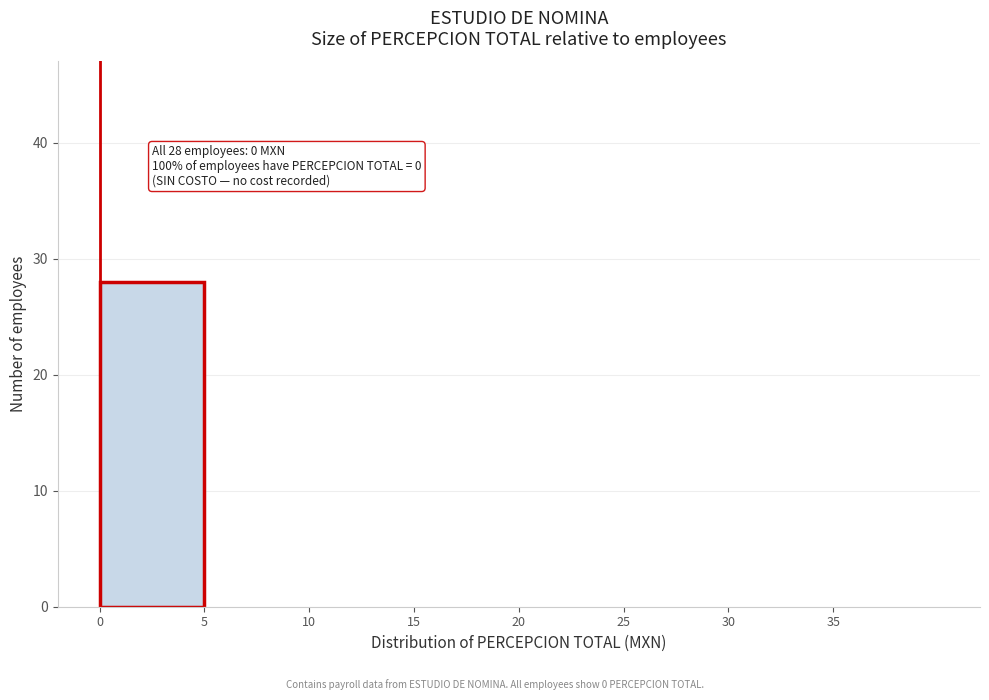

Over which range of the x-axis is the bar tallest?

0 to 5